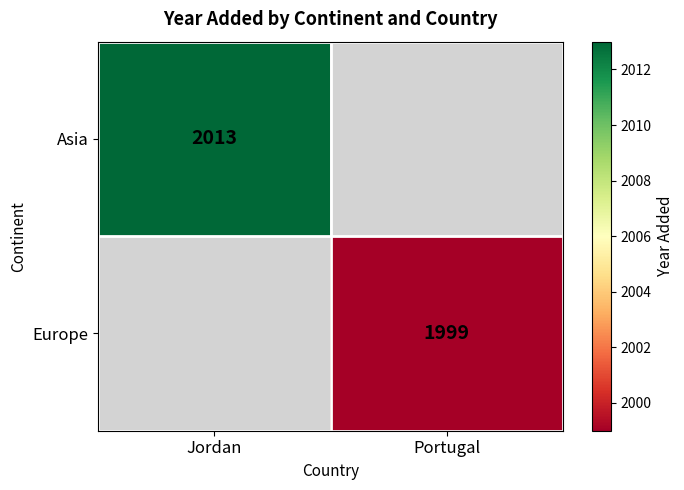

The Asia series shows 2013 at Jordan. True or false?

True